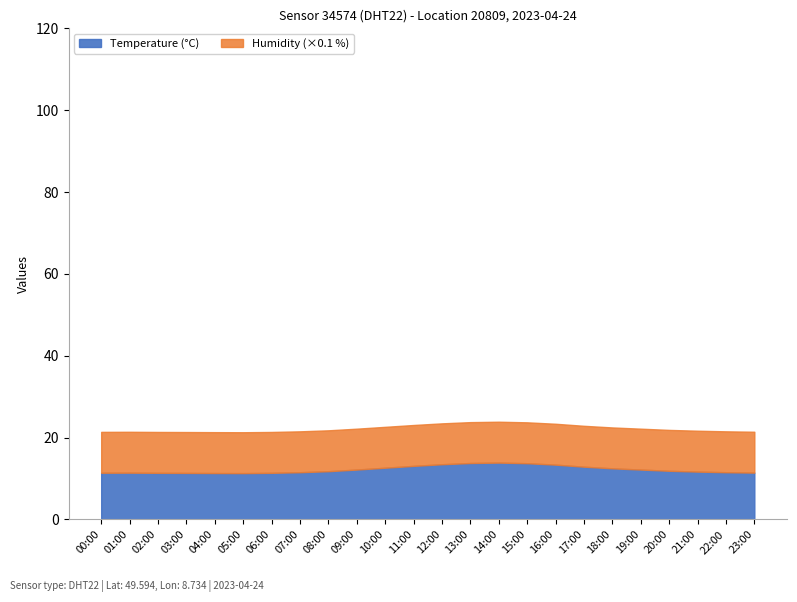

What is the sum of the Temperature (°C) values at 16:00 and 23:00?

24.9